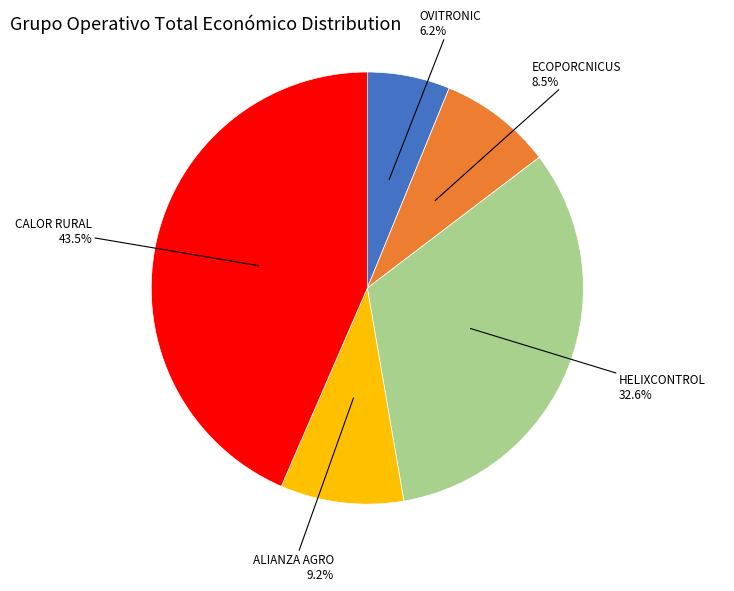

Is there a majority slice in this chart?

No